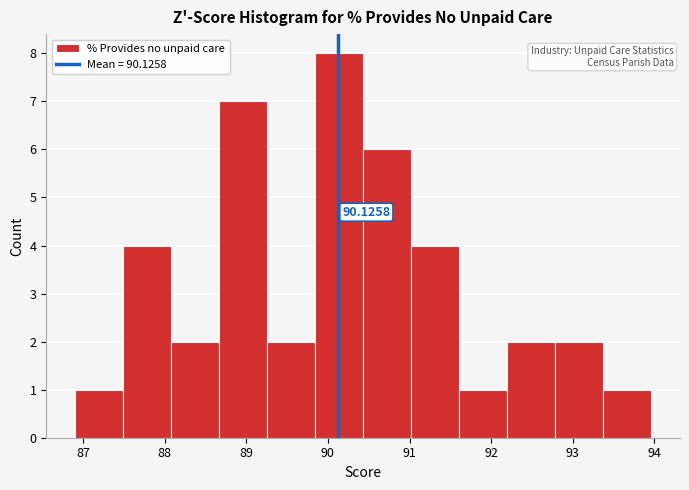

Which range on the x-axis has the tallest bar?

89.8 to 90.4